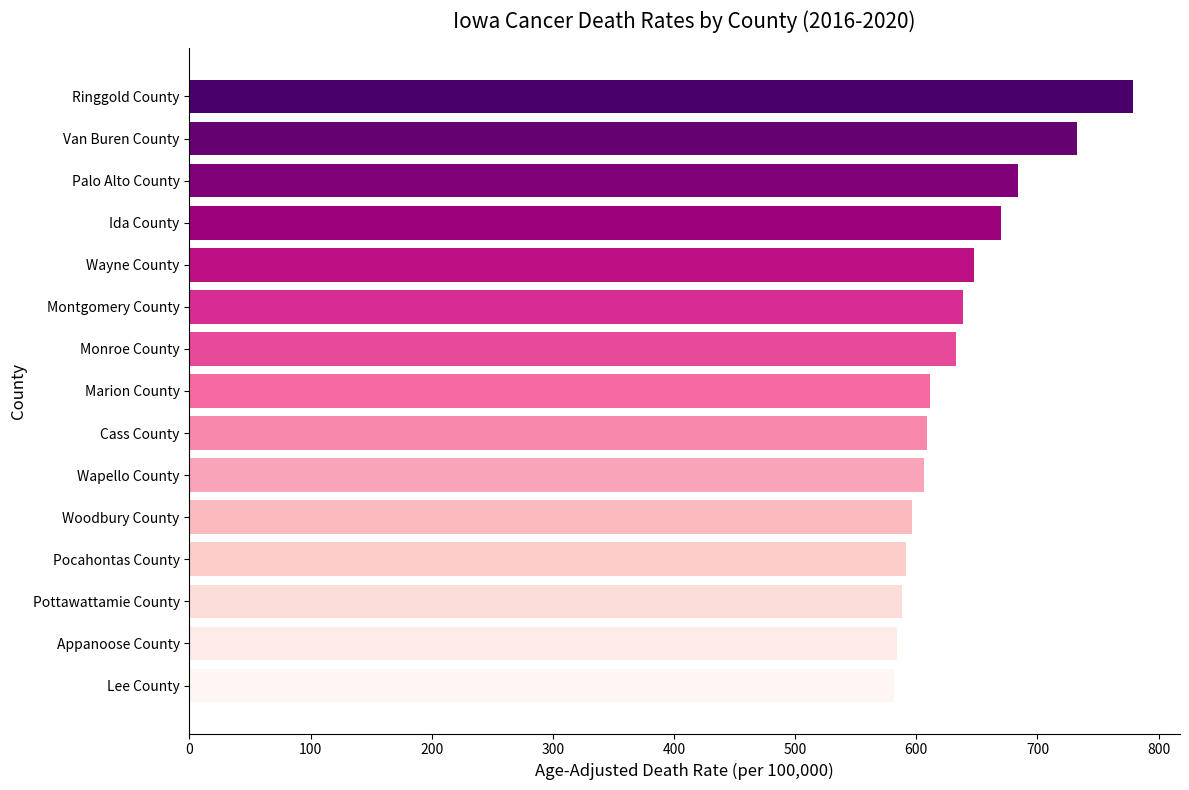

What is the difference between the maximum and minimum values?

197.0